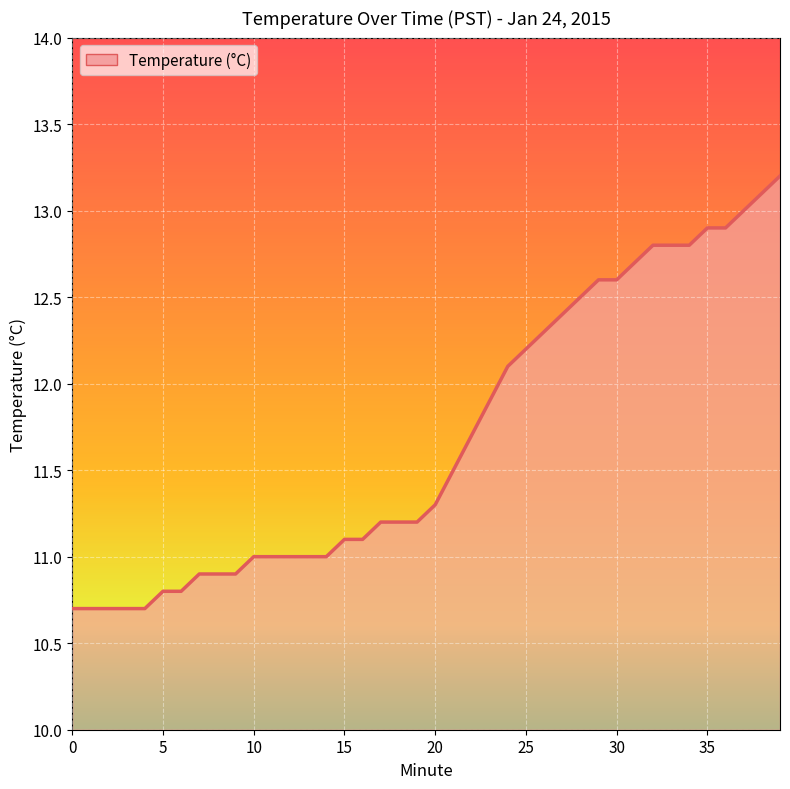

What is the difference between the second highest and second lowest values?

2.4